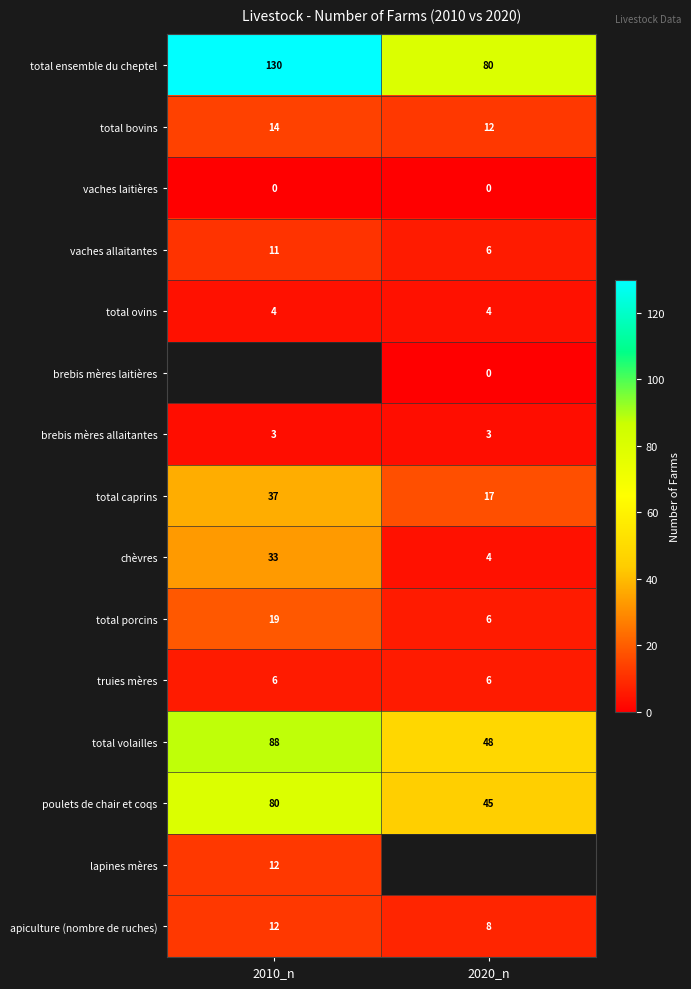

Which category has the highest value across all series?

2010_n